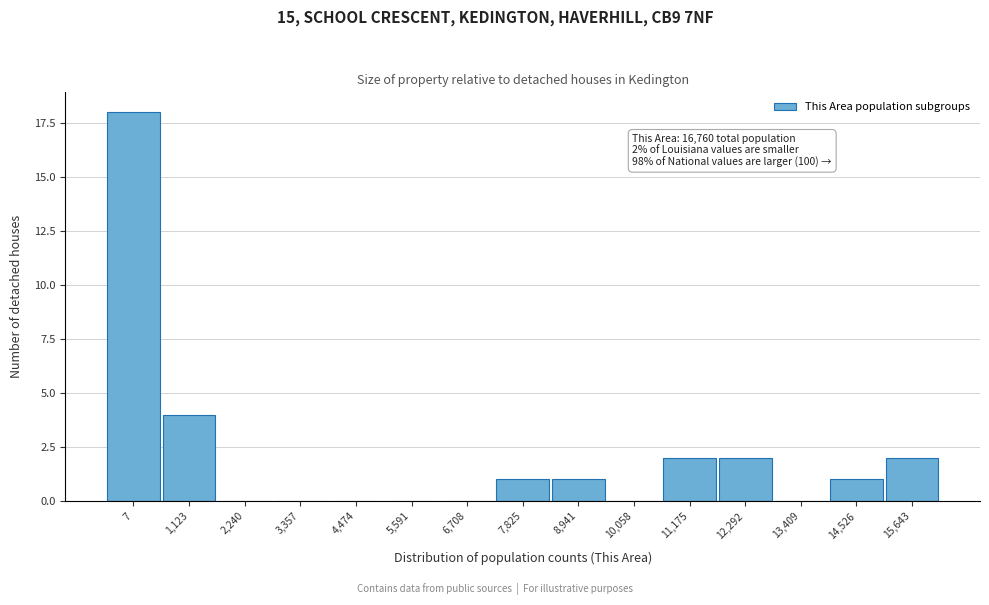

Reading left to right, what are all the values shown in this chart?

7=18	1,123=4	2,240=0	3,357=0	4,474=0	5,591=0	6,708=0	7,825=1	8,941=1	10,058=0	11,175=2	12,292=2	13,409=0	14,526=1	15,643=2